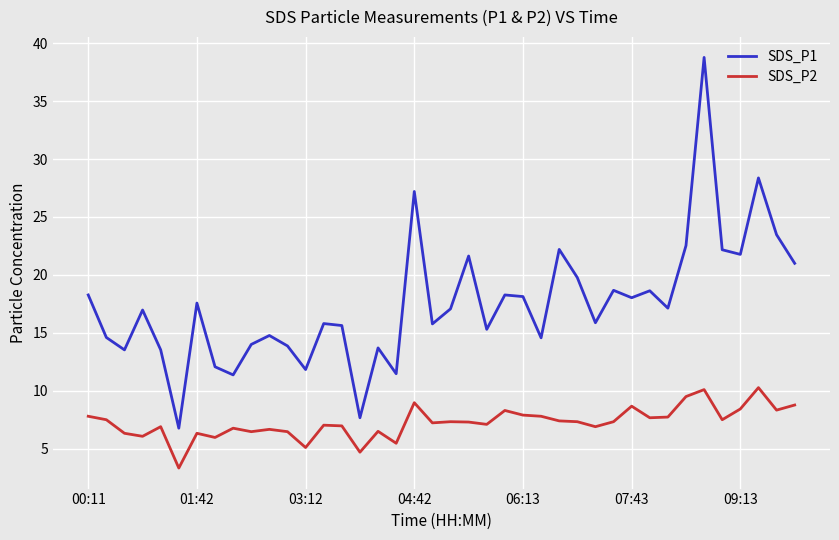

List the series in order of their overall mean, highest first.

SDS_P1, SDS_P2